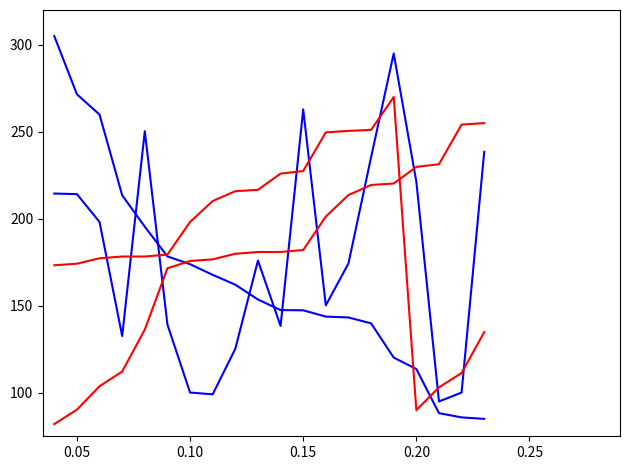

Is this an area chart (filled region under the line)?

No